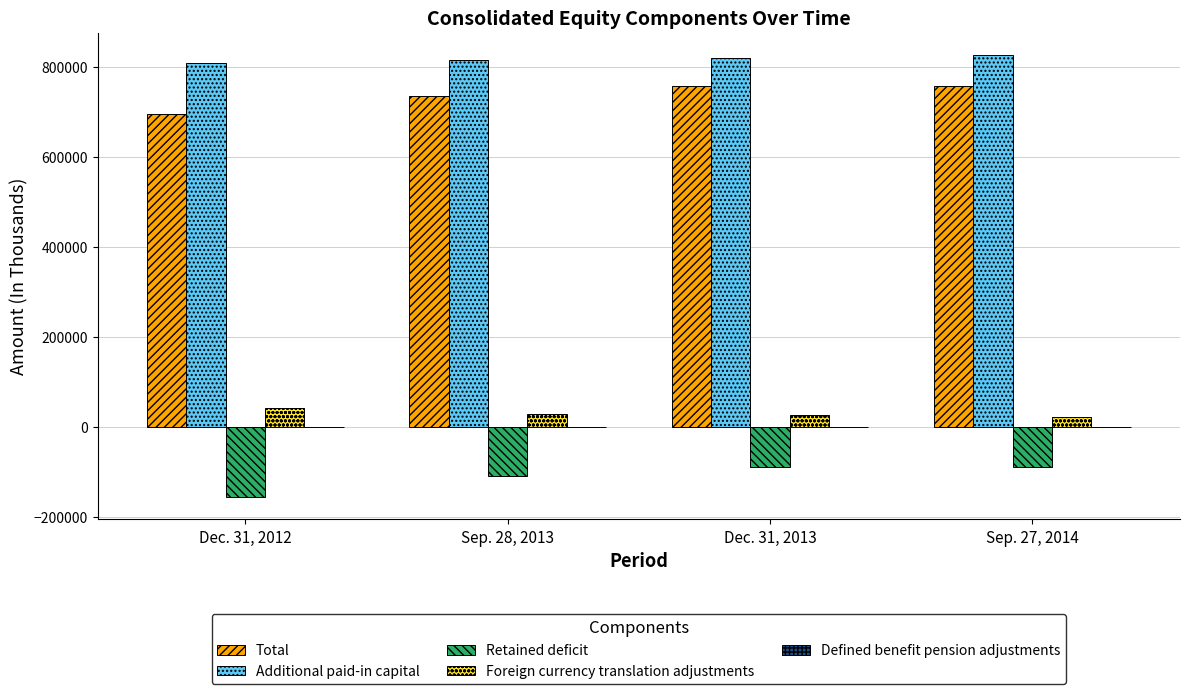

What is the sum of all Retained deficit values?

-444527